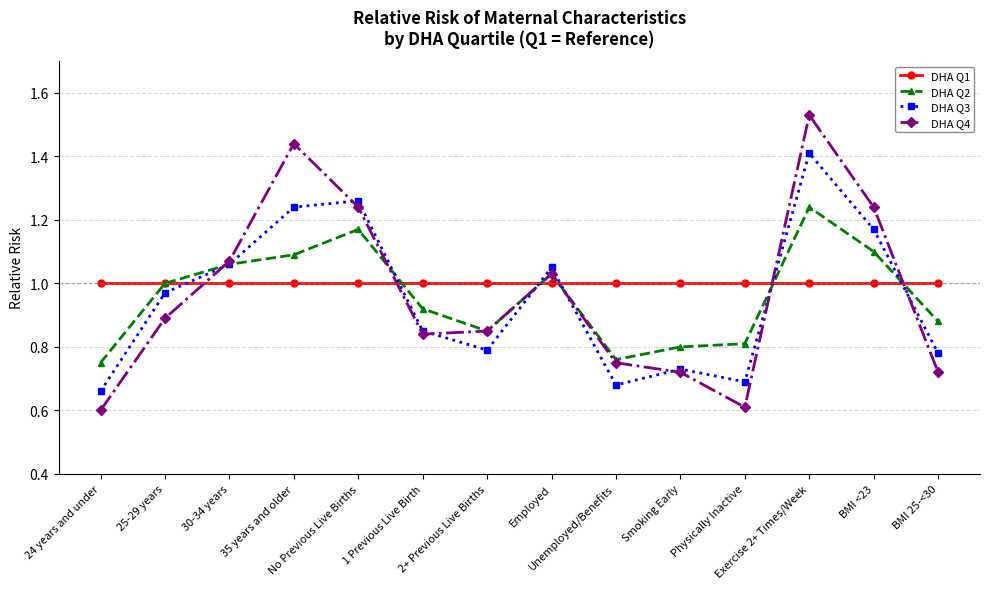

What is the minimum value shown in the chart?

0.6